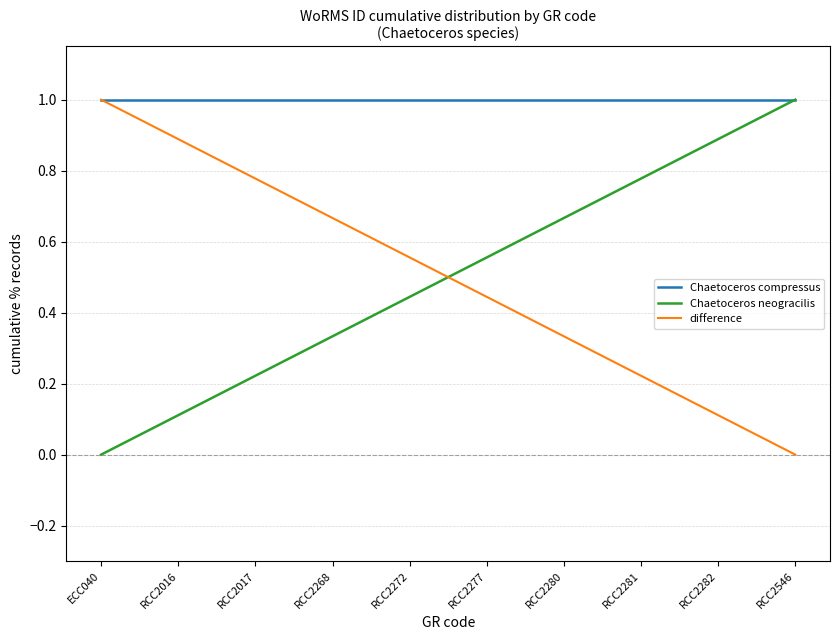

What is the maximum value shown in the chart?

1.0